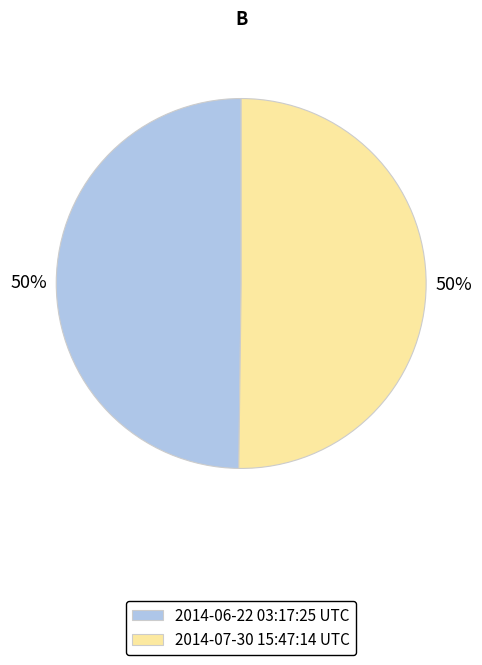

What is the ratio of the value at 2014-07-30 15:47:14 UTC to the value at 2014-06-22 03:17:25 UTC?

1.0